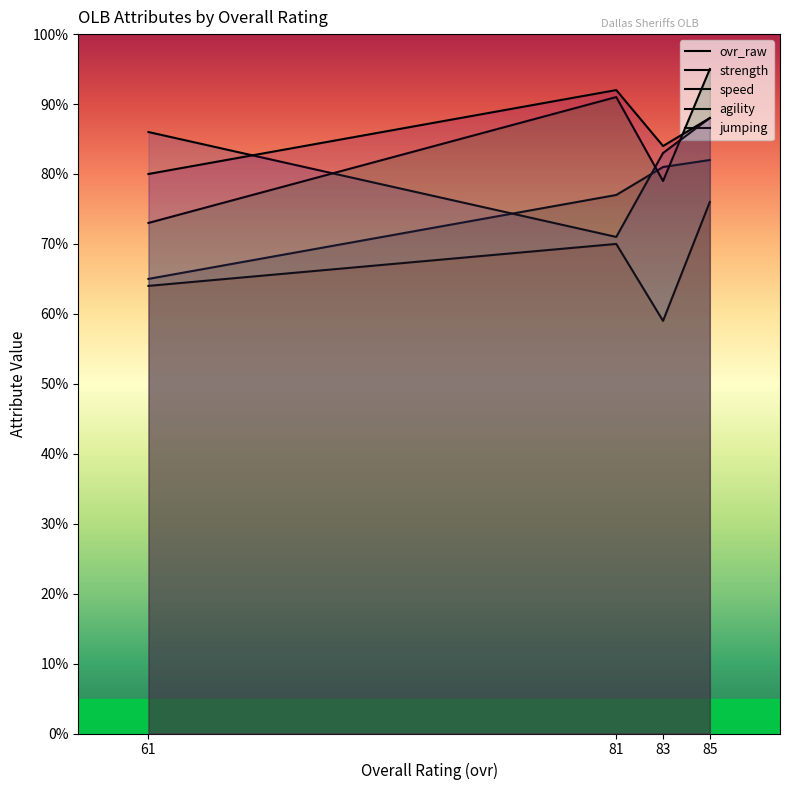

What is the highest value of the jumping series?

76